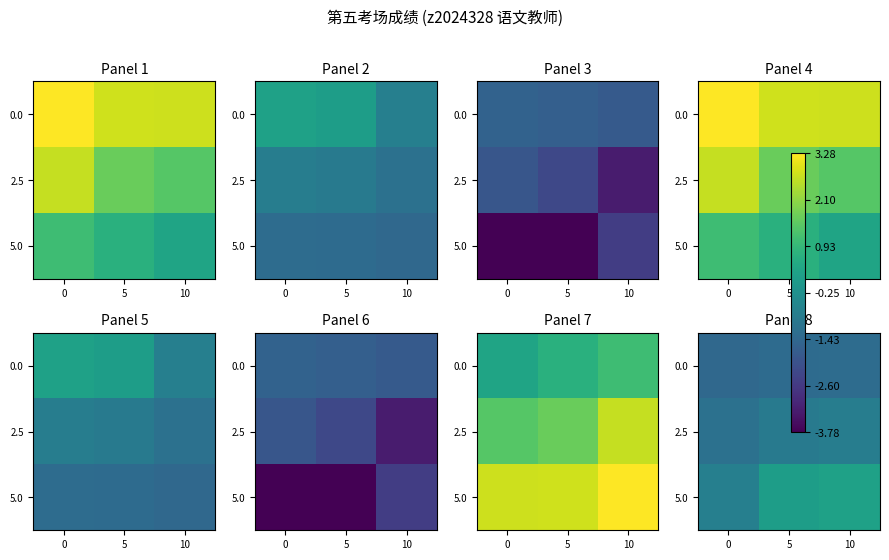

At how many categories does at least one series exceed 0?

2